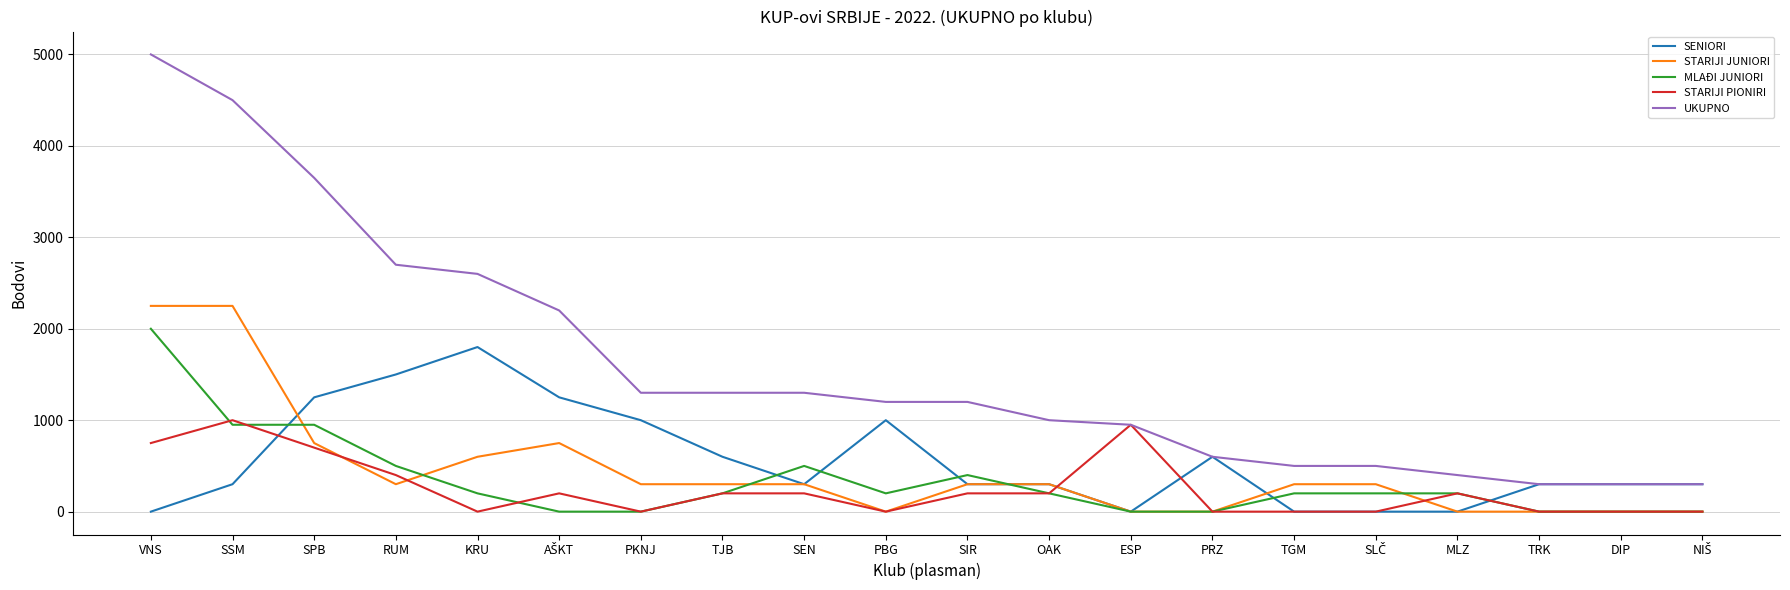

True or false: UKUPNO has a value of 5000 at VNS.

True